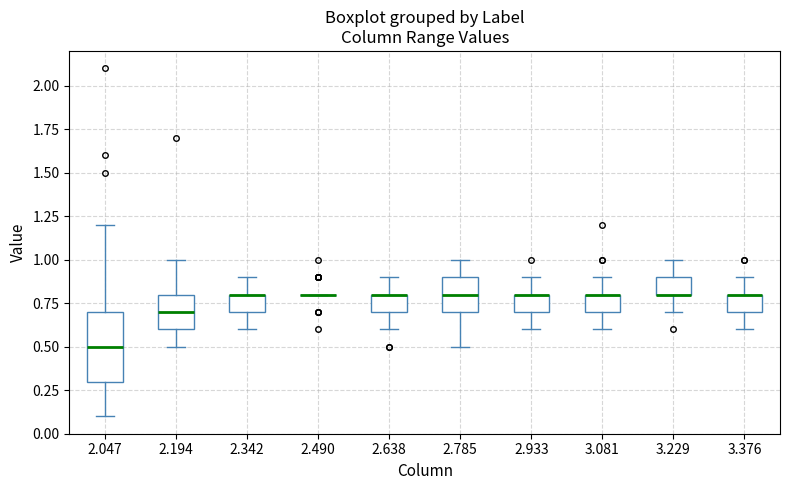

Where is the upper edge of the box at x = 2.638 on the y-axis? The values are not printed on the chart, so give them approximately, as read against the axis.

0.8